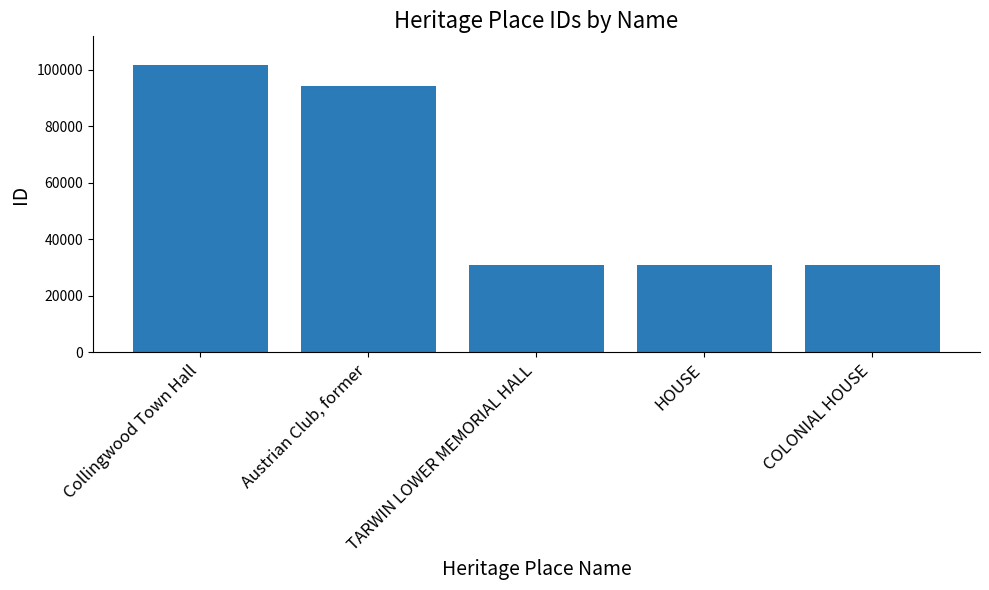

Approximately how many times larger is the value at TARWIN LOWER MEMORIAL HALL compared to Collingwood Town Hall?

0.3